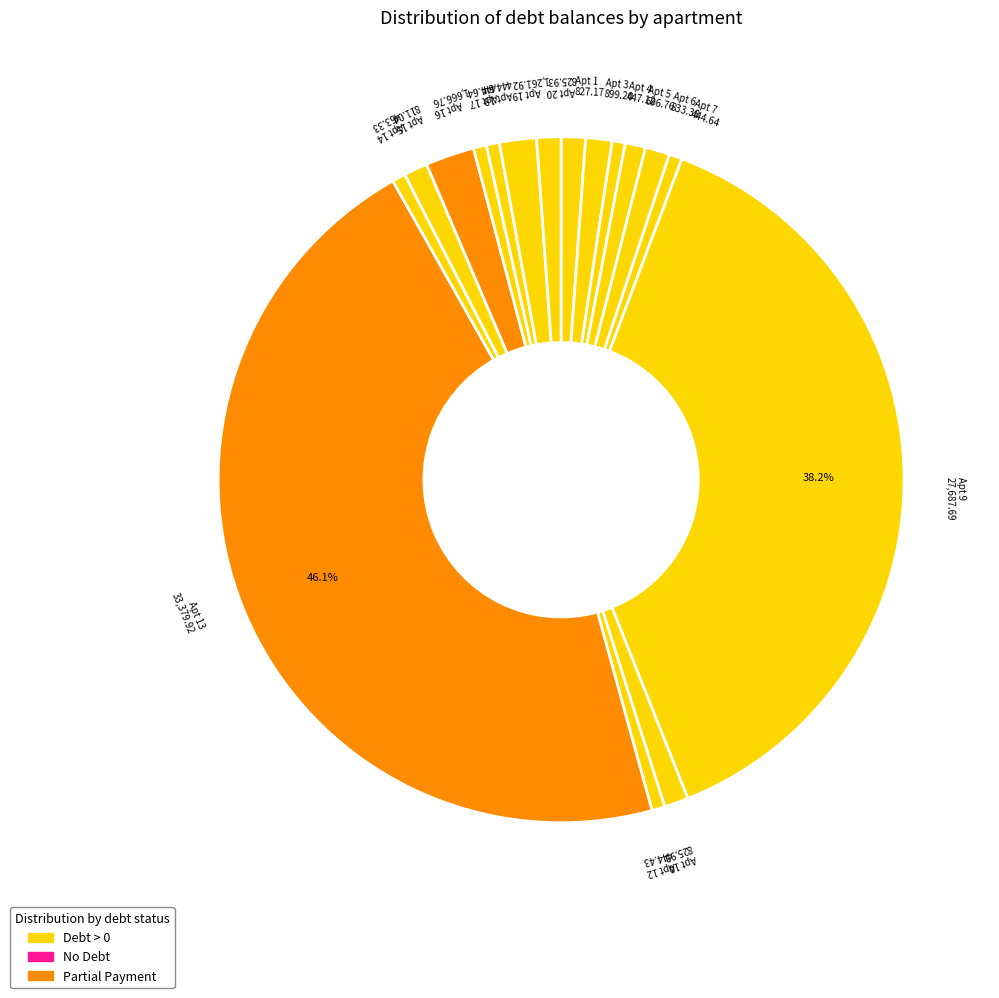

Count the number of slices in the pie.

17